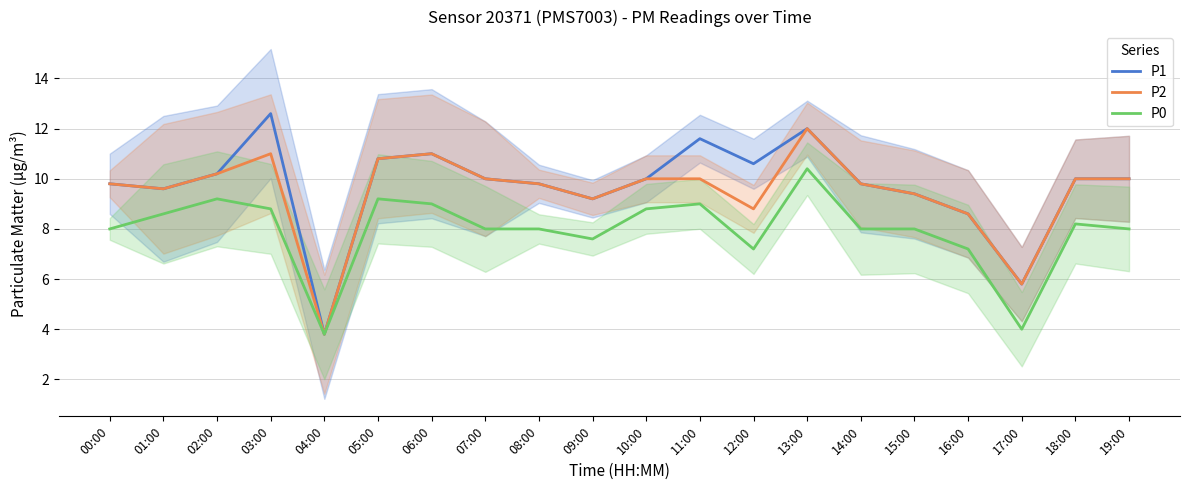

What is the total value across all series at 10:00?

28.8